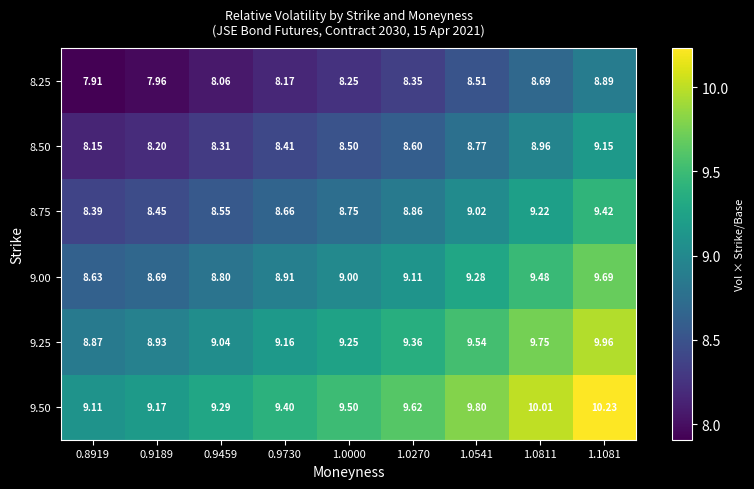

What is the spread (max minus min) of values at 0.9189?

1.2